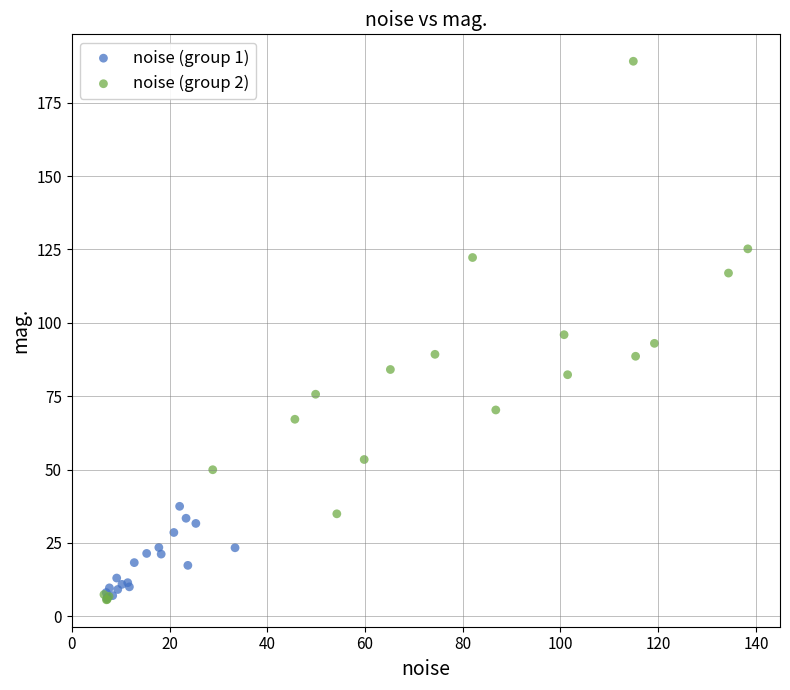

Which series has the largest Y range (max minus min)?

noise (group 2)